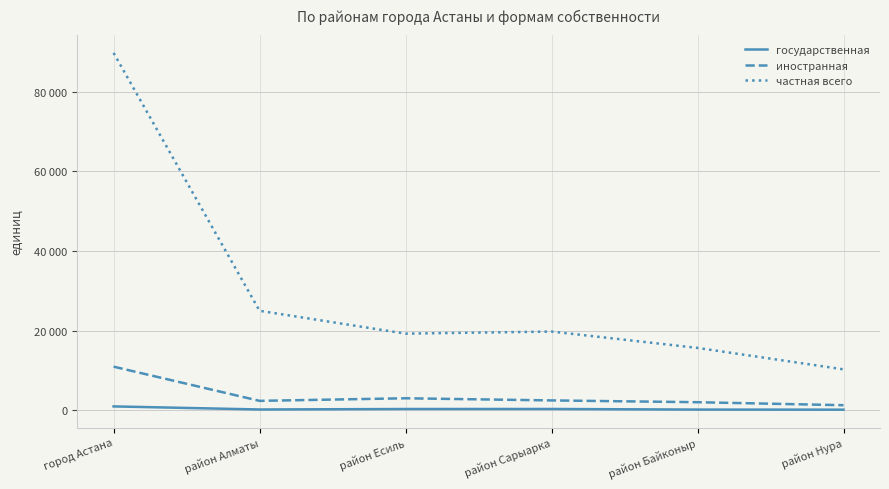

What are all the series names shown in the legend?

государственная, иностранная, частная всего